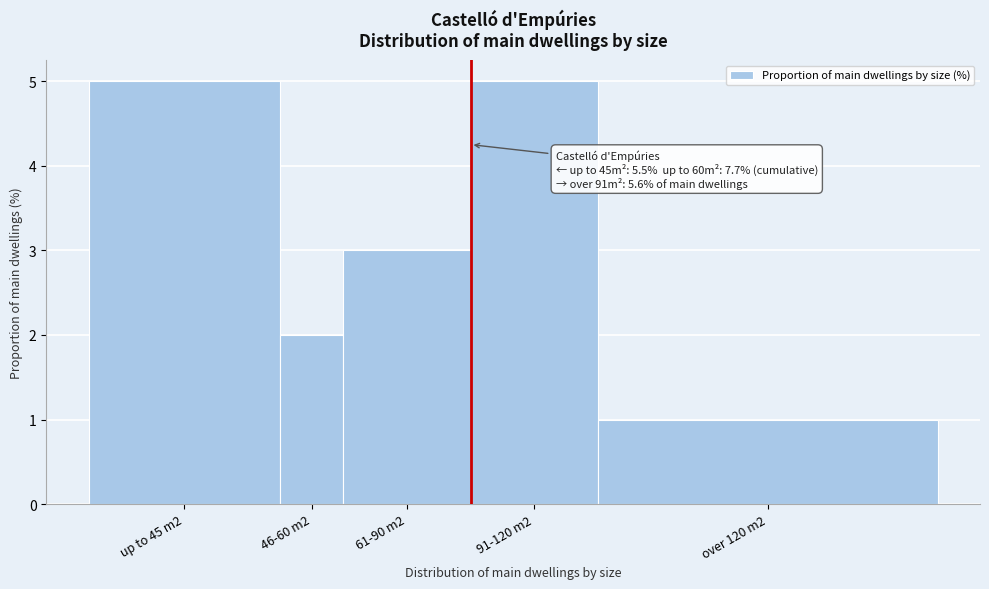

Reading left to right, what are all the values shown in this chart?

5	2	3	5	1